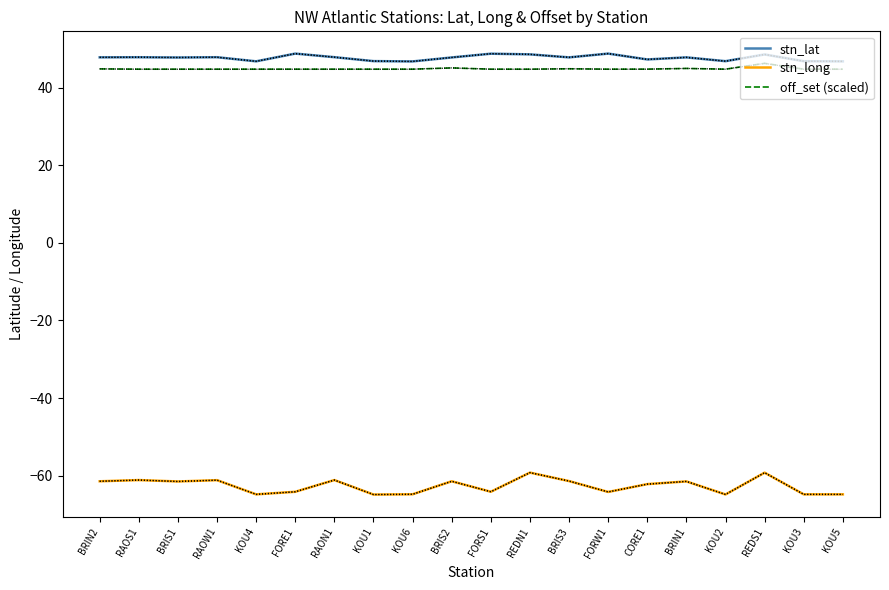

What is the difference between the maximum and minimum values in the off_set (scaled) series?

1.5